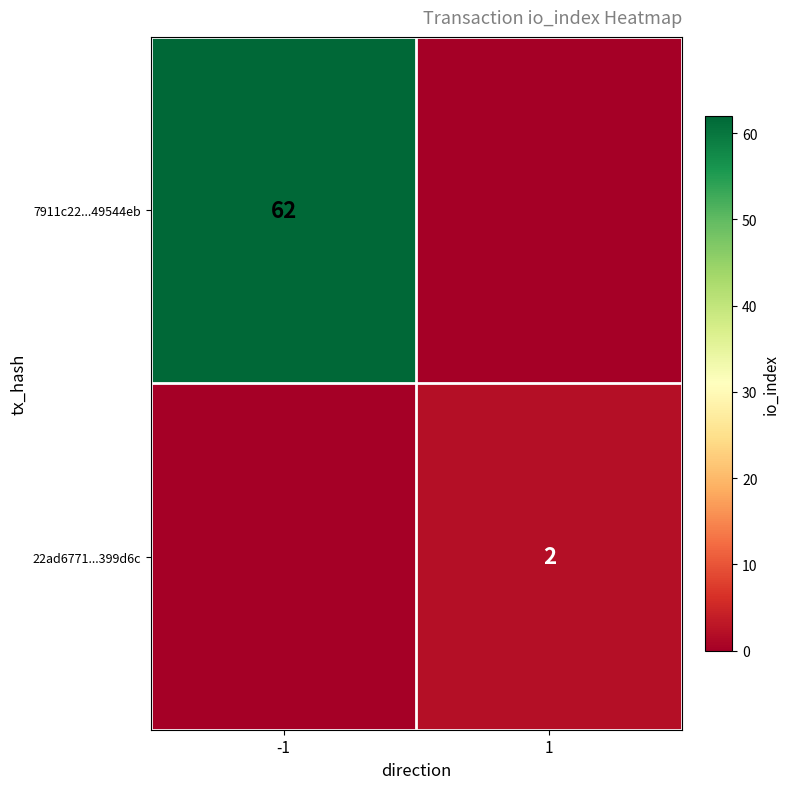

Is the value of 7911c22...49544eb at -1 greater than the value of 22ad6771...399d6c at 1?

Yes